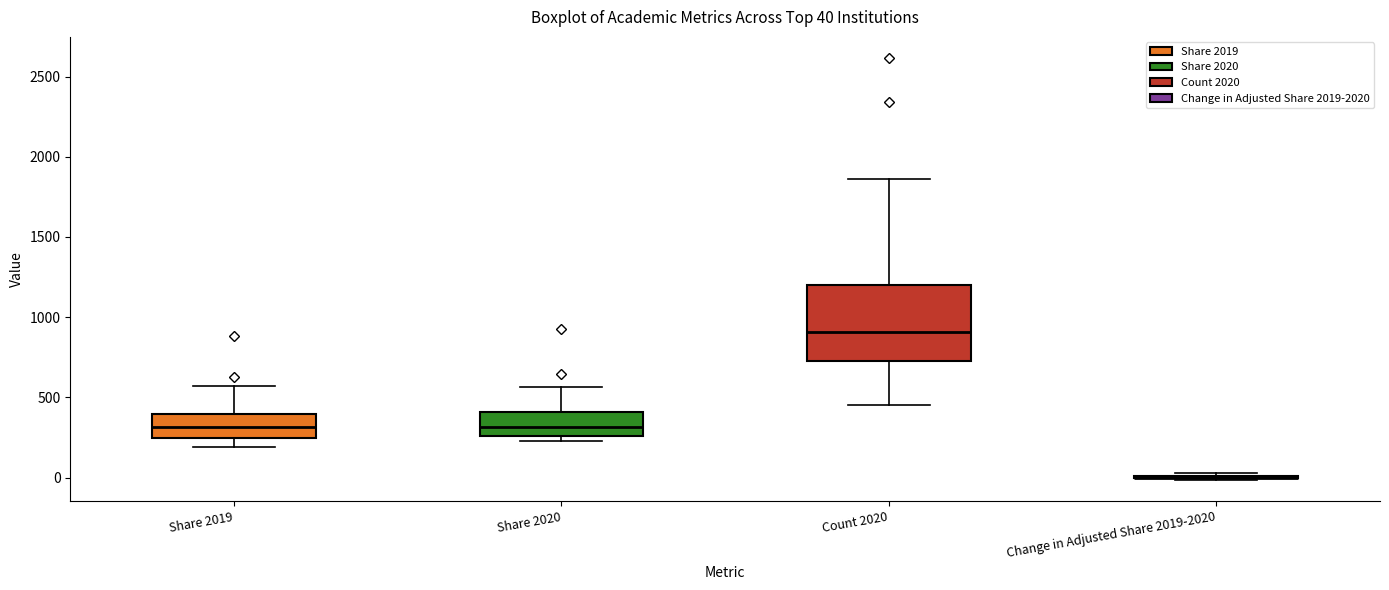

Which box is the tallest, from its lower edge to its upper edge?

Count 2020